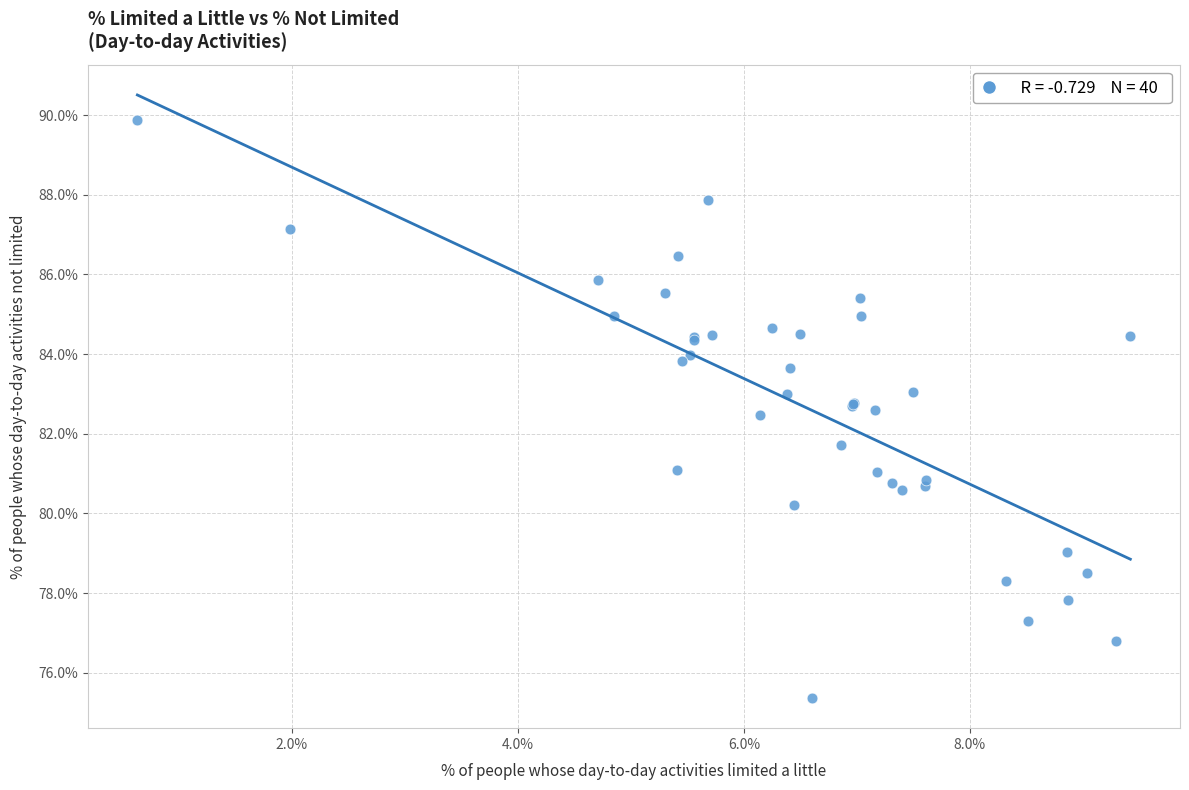

What Y value in the scatter plot is closest to 82?

81.7